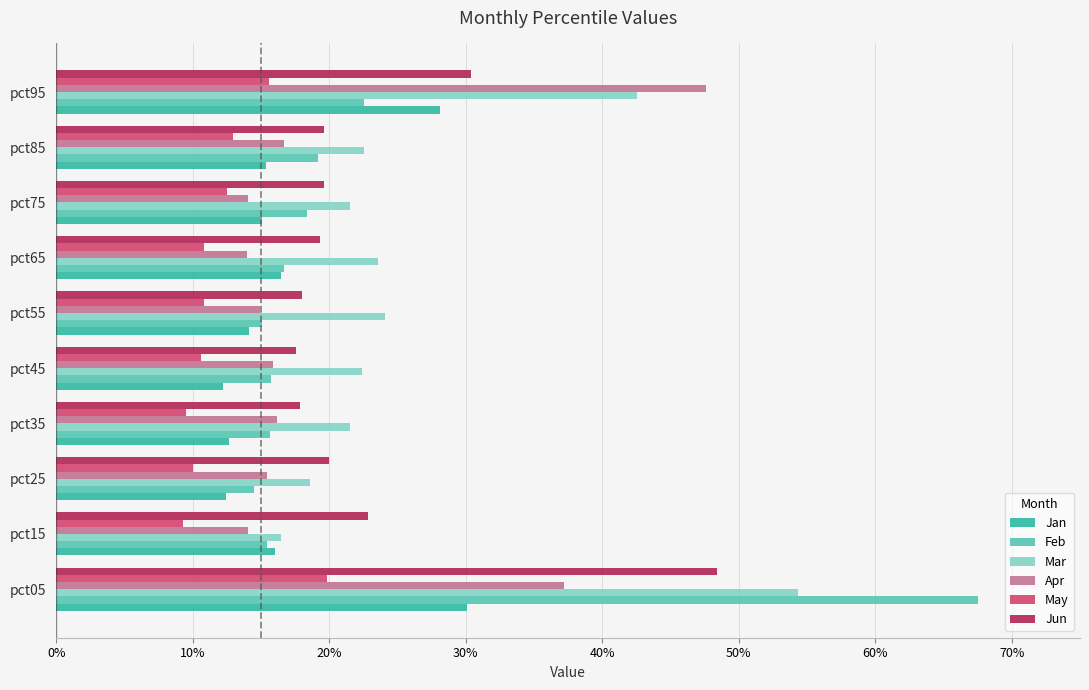

What are all the series names shown in the legend?

Jan, Feb, Mar, Apr, May, Jun